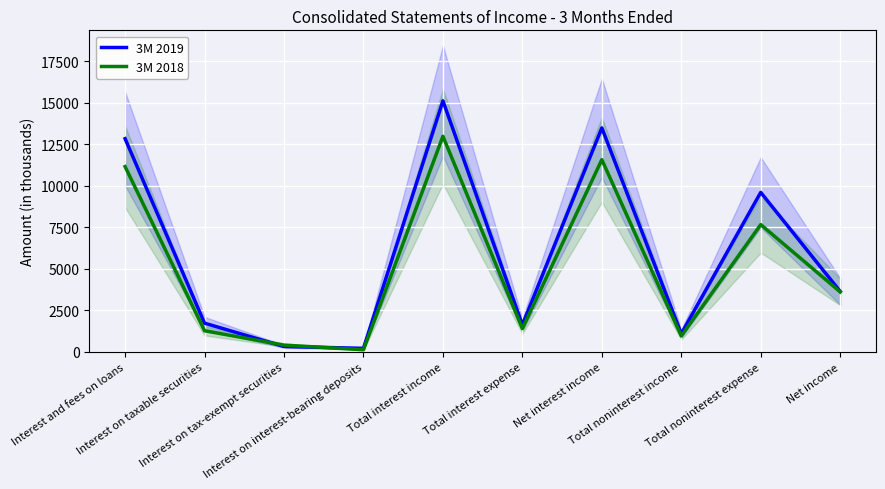

What is the difference between the 3M 2019 values at Net interest income and Interest on taxable securities?

11762